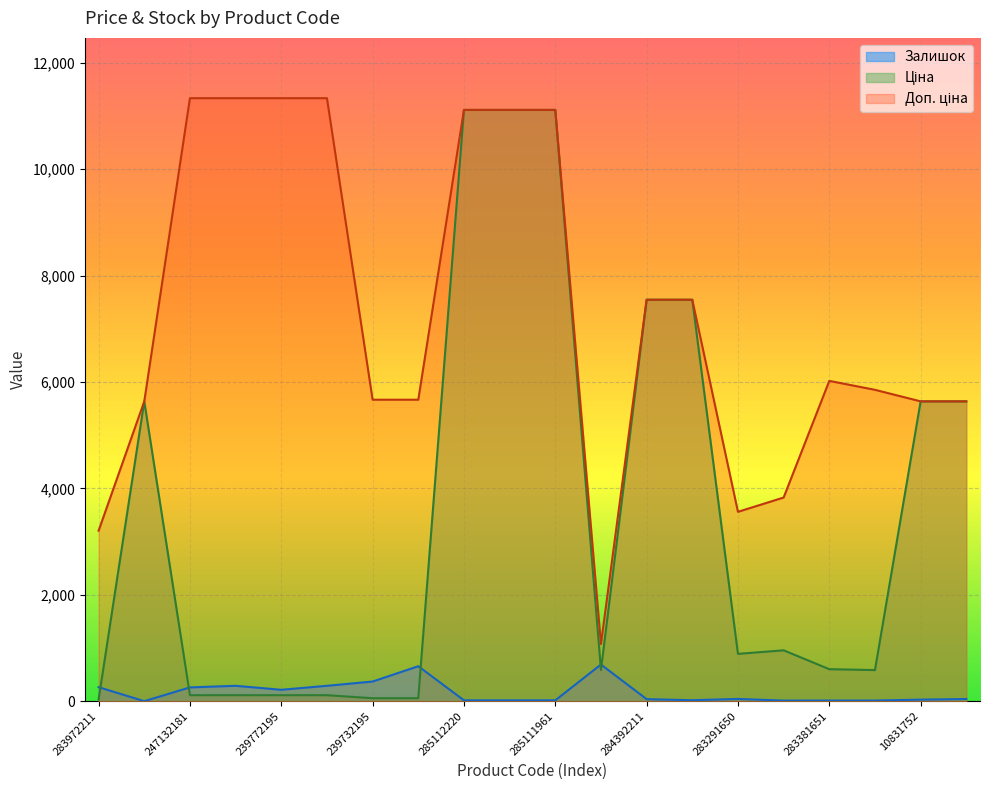

List the series in order of their overall mean, lowest first.

Залишок, Ціна, Доп. ціна